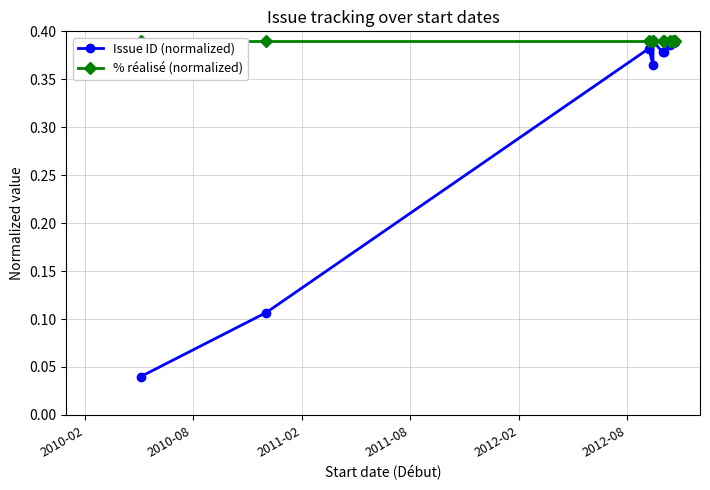

True or false: % réalisé (normalized) and Issue ID (normalized) cross at least once.

False